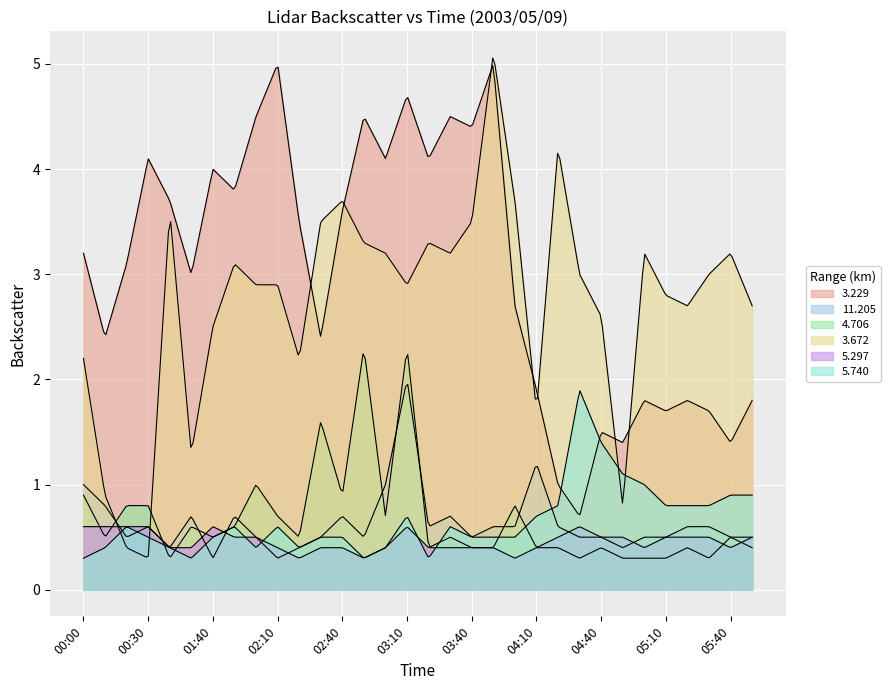

Which category has the lowest value in the   5.740 series?

00:00